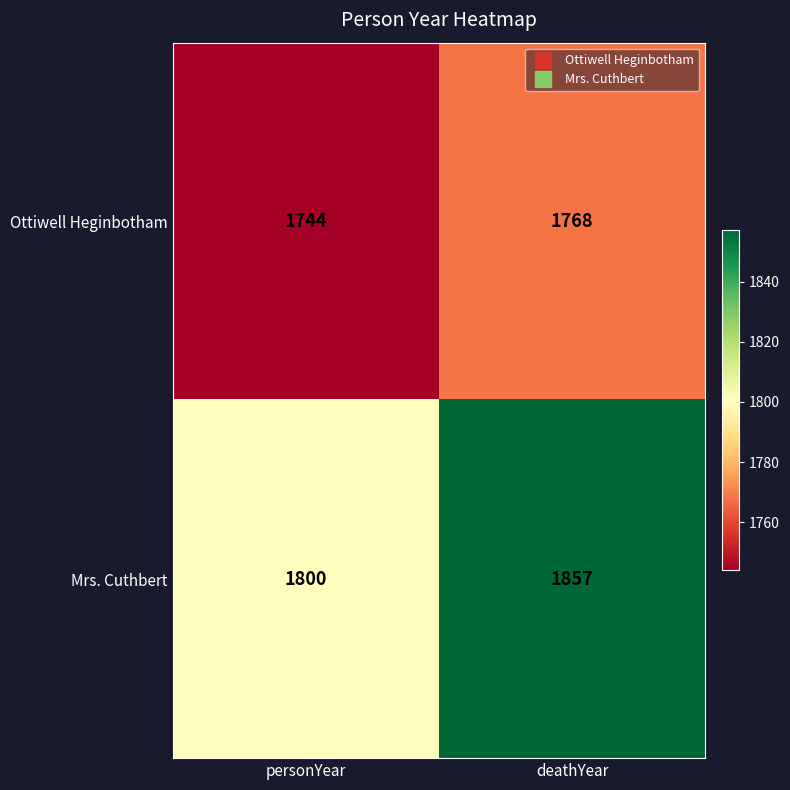

The Mrs. Cuthbert series shows 1800 at personYear. True or false?

True